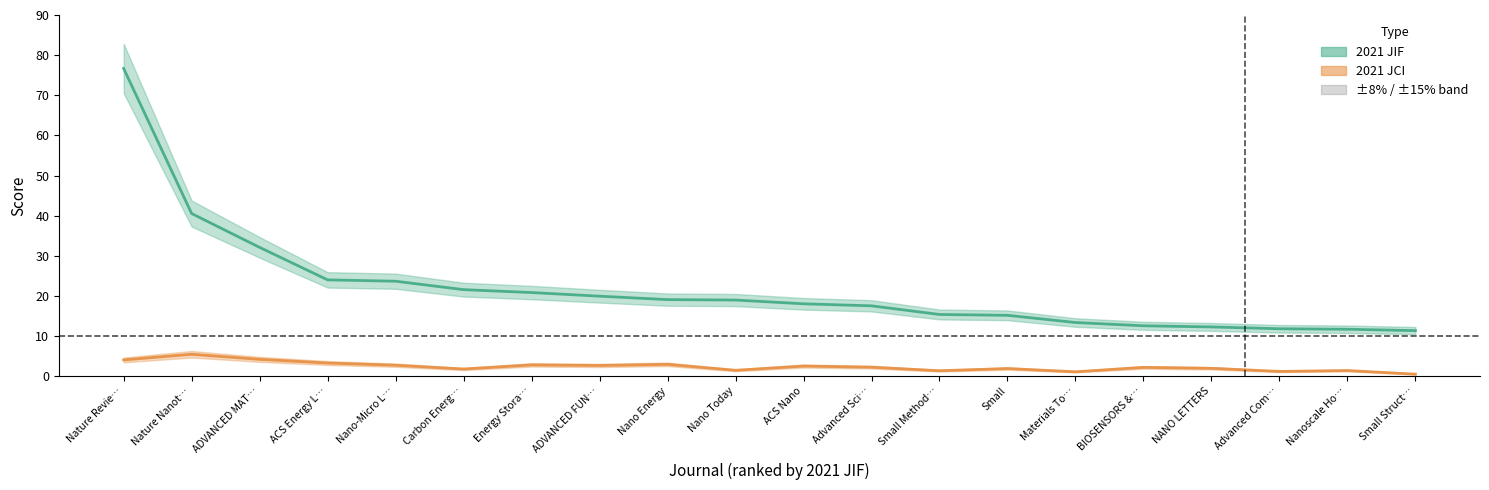

Rank the series by their average value, from lowest to highest.

2021 JCI, 2021 JIF